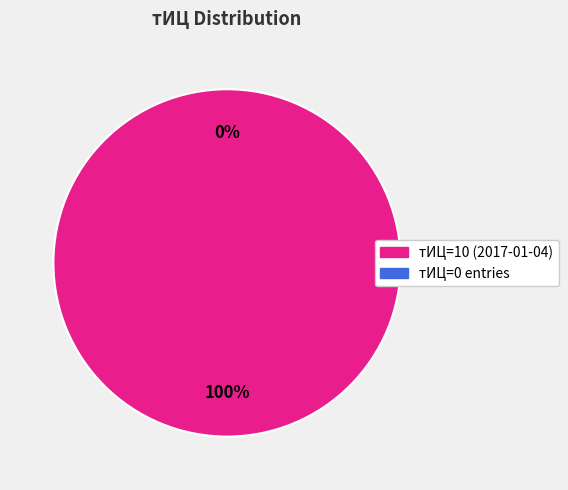

Which slice is the smallest?

2017-05-17